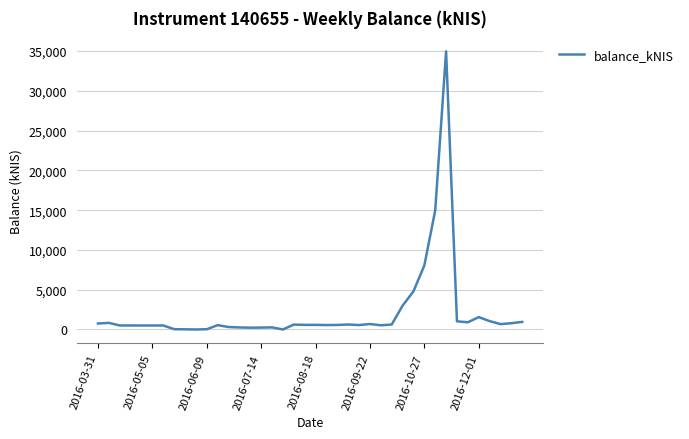

What is the difference between the maximum and minimum values?

34970.5